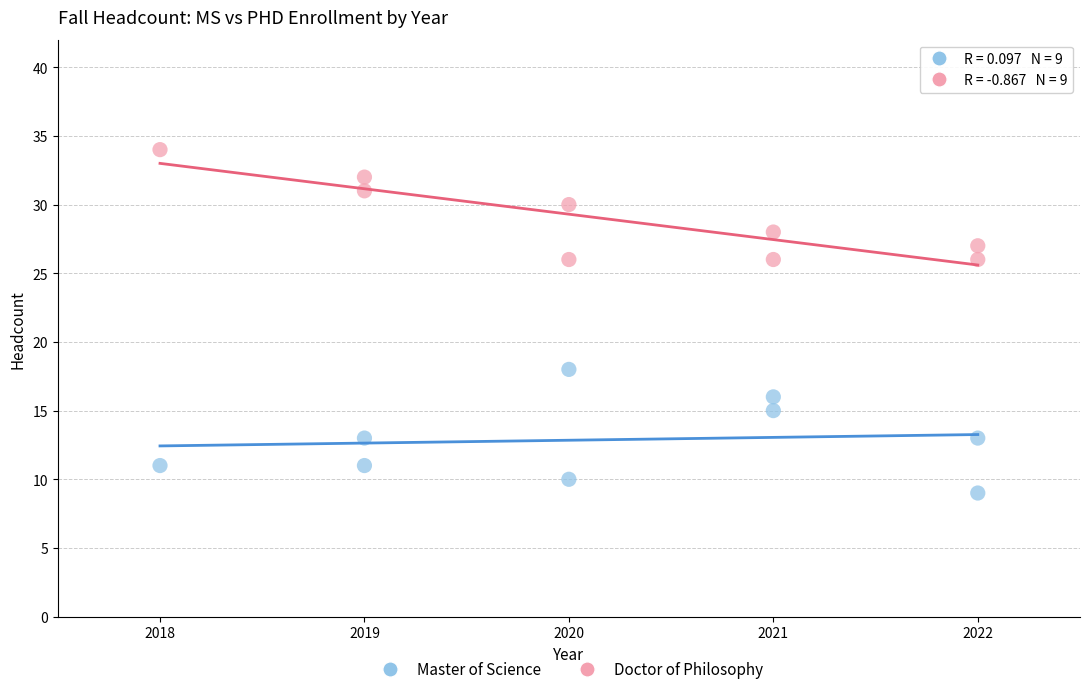

Which series has the largest Y range (max minus min)?

Master of Science